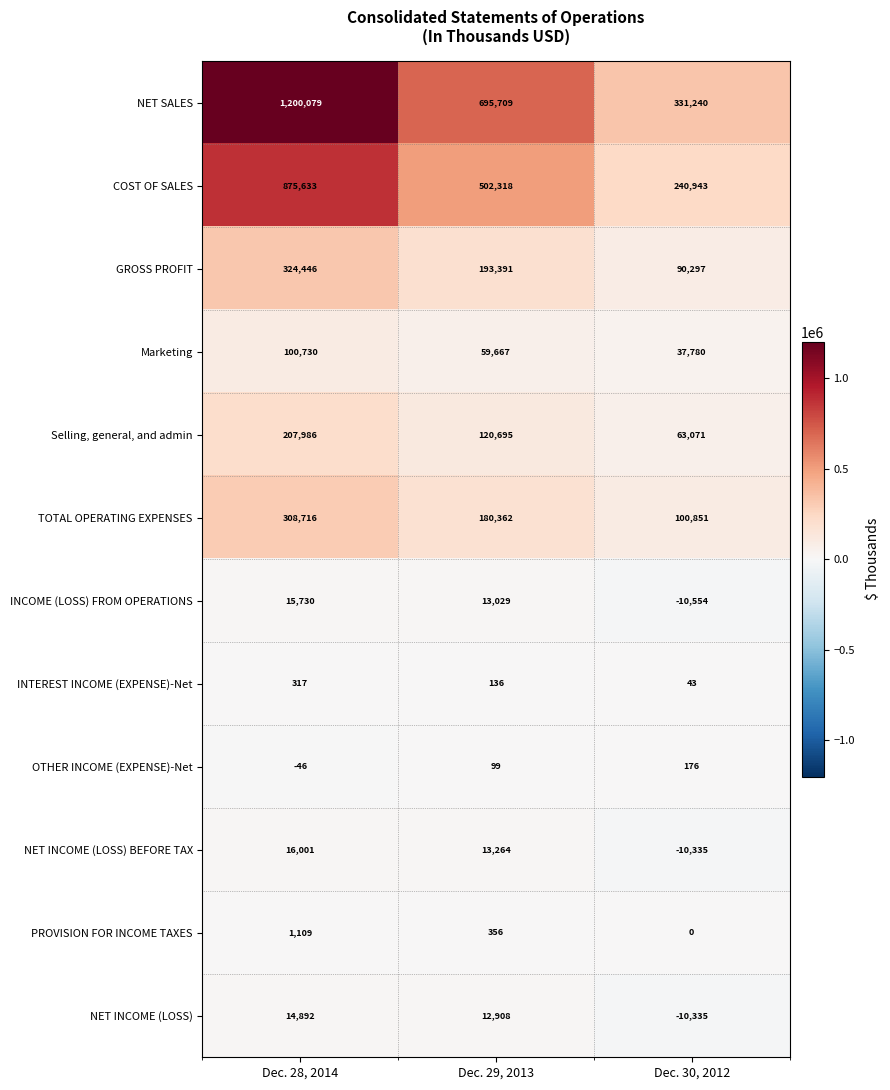

Where is NET INCOME (LOSS) BEFORE TAX nearest to the value 2833?

Dec. 29, 2013